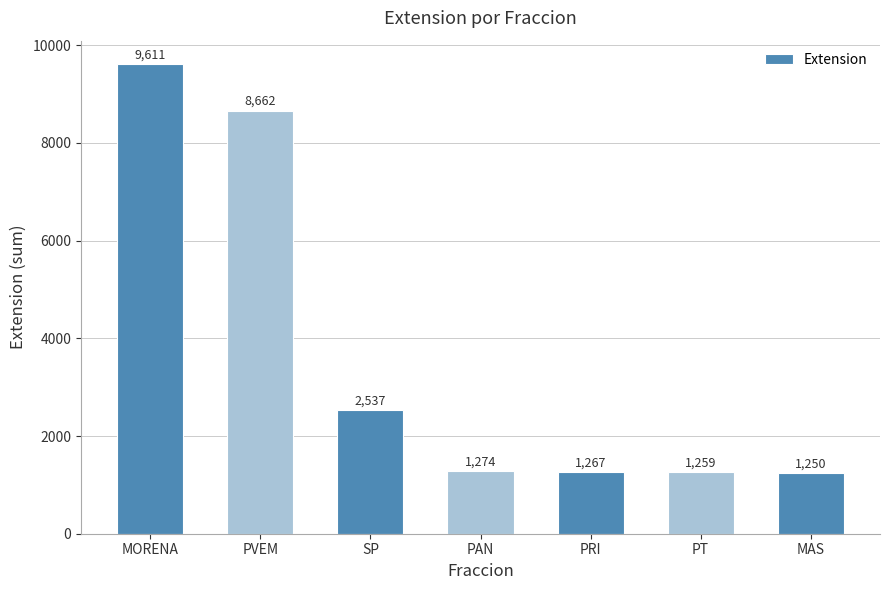

What is the label of the 6th bar from the left?

PT